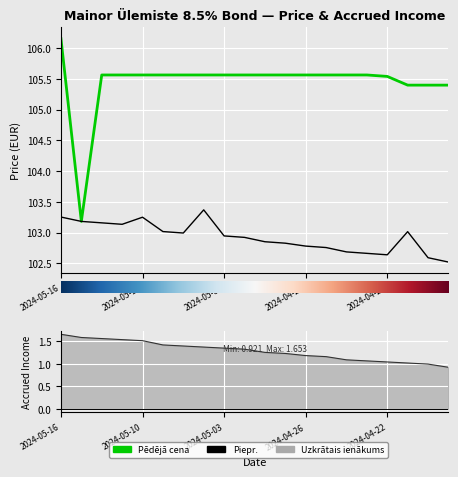

Reading right to left, what are all the values shown in this chart?

Pēdējā cena: 105.4	105.4	105.4	105.5	105.6	105.6	105.6	105.6	105.6	105.6	105.6	105.6	105.6	105.6	105.6	105.6	105.6	105.6	103.2	106.2
Piepr.: 102.5	102.6	103.0	102.6	102.7	102.7	102.8	102.8	102.8	102.9	102.9	102.9	103.4	103.0	103.0	103.2	103.1	103.2	103.2	103.3
Uzkrātais ienākums: 0.9	1.0	1.0	1.0	1.1	1.1	1.2	1.2	1.2	1.3	1.3	1.3	1.4	1.4	1.4	1.5	1.5	1.6	1.6	1.7